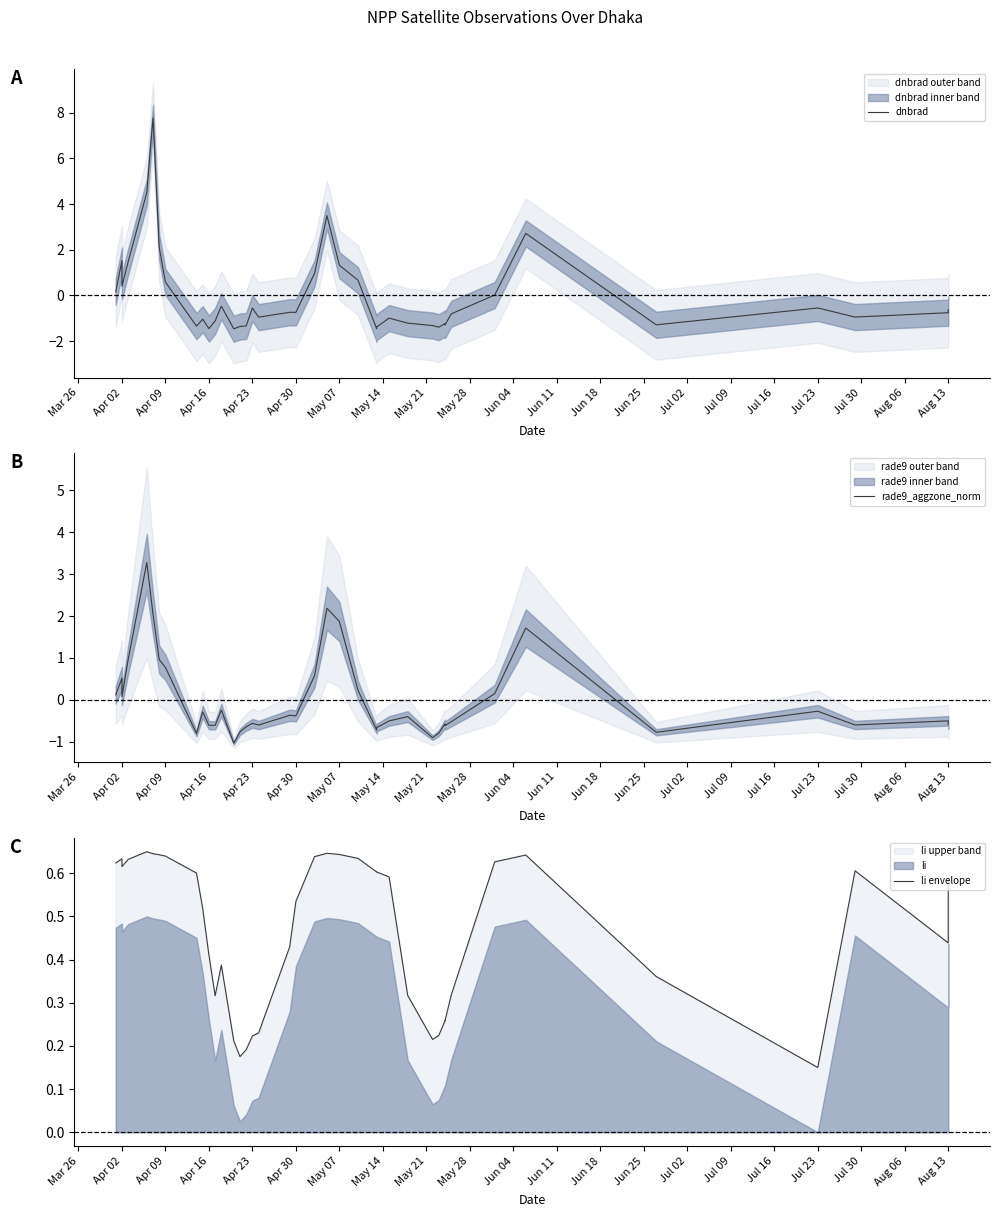

What are all the series names shown in the legend?

dnbrad, rade9_aggzone_norm, li envelope